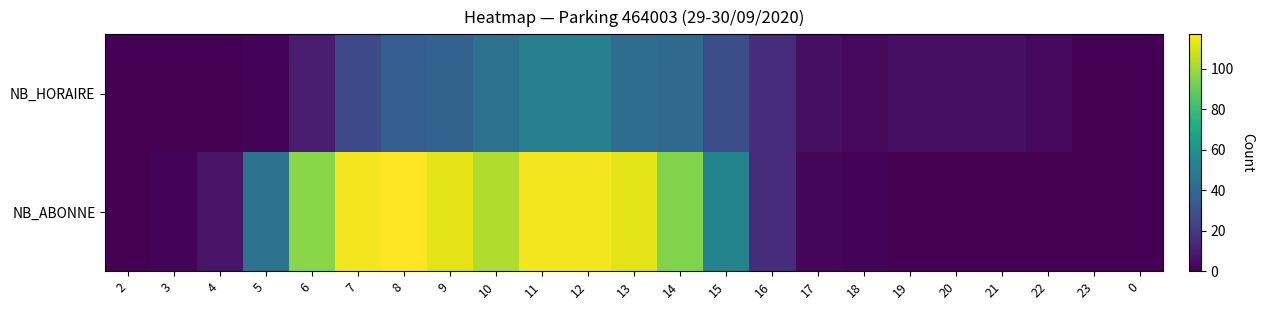

Which series has the widest spread of values?

NB_ABONNE